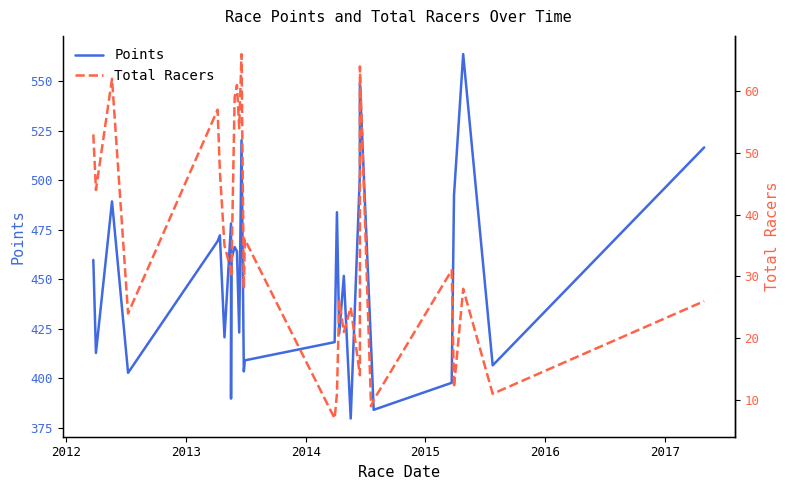

What is the difference between the second highest and minimum values in the Total Racers series?

57.0